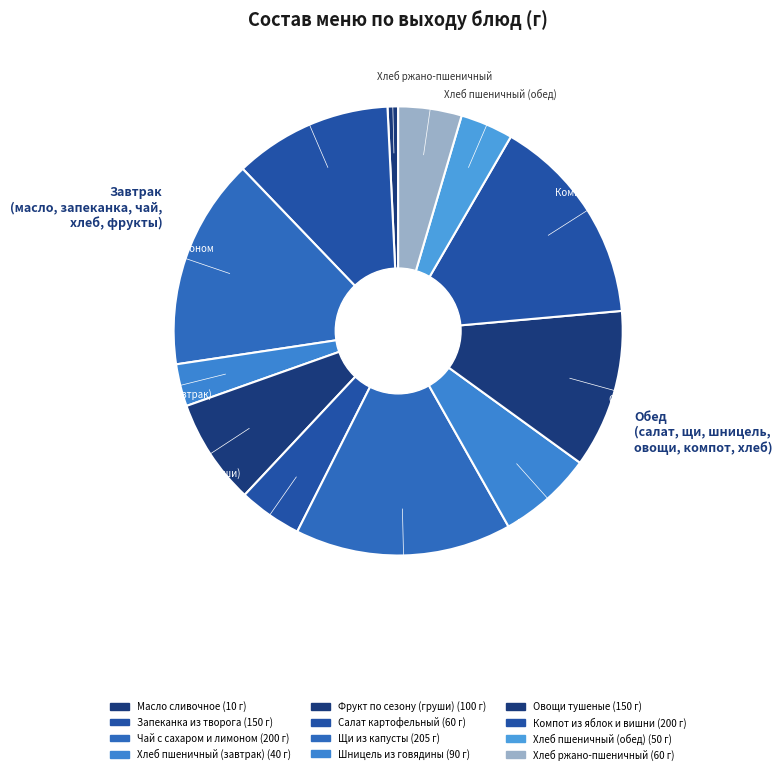

What percentage is the Шницель из говядины slice, to the nearest percent?

7%